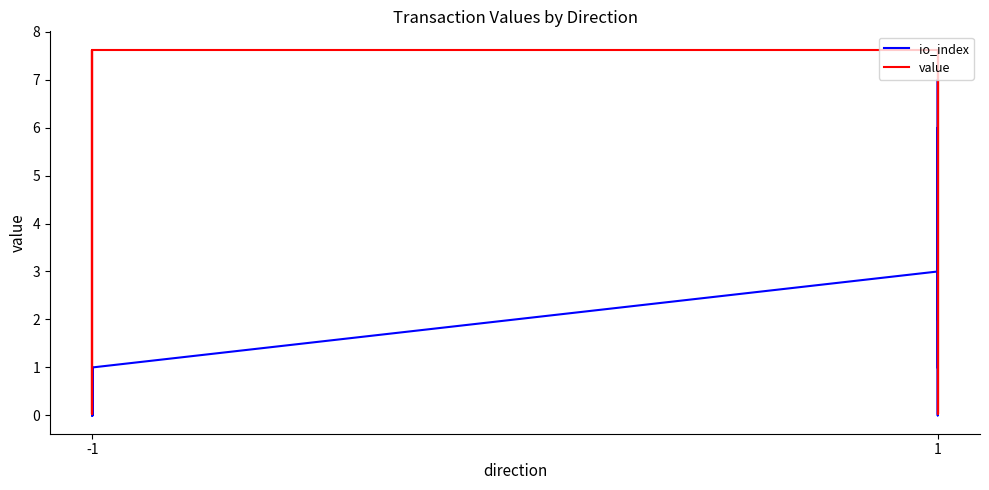

True or false: value has more than 0 interior local peaks.

True